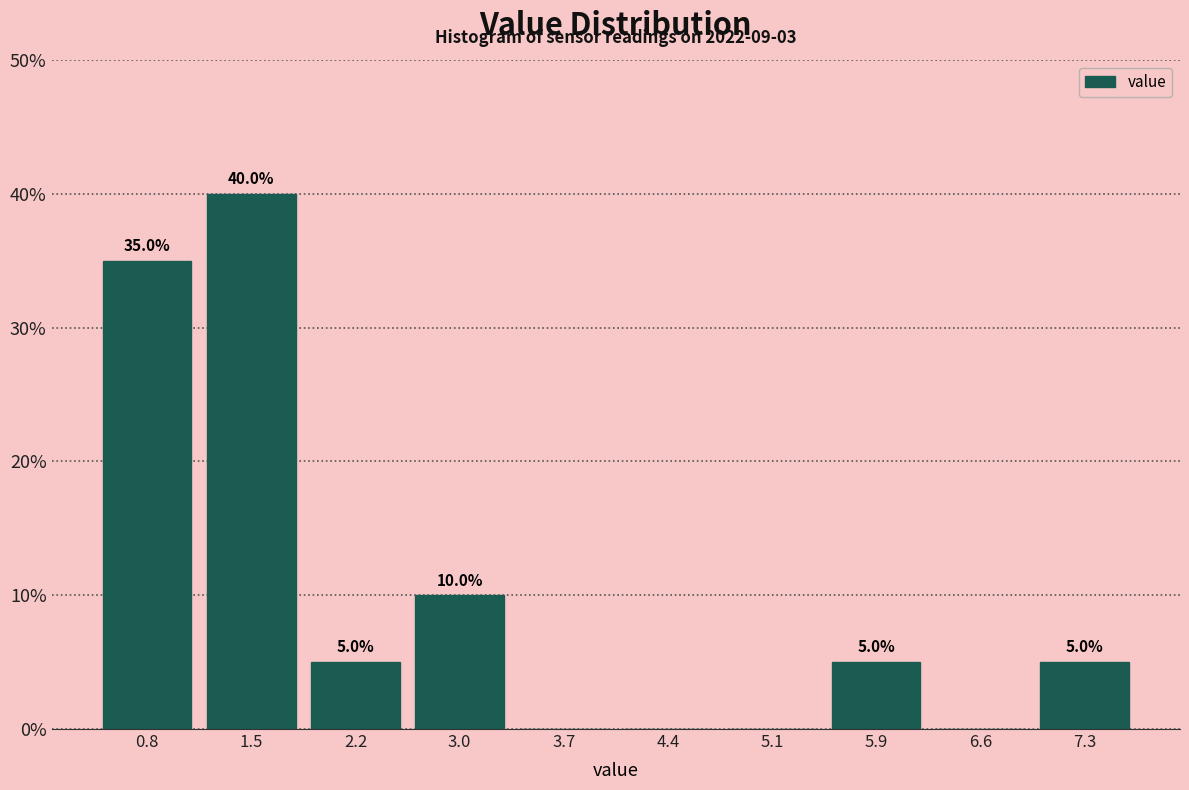

Over which range of the x-axis is the bar tallest?

1.13 to 1.86